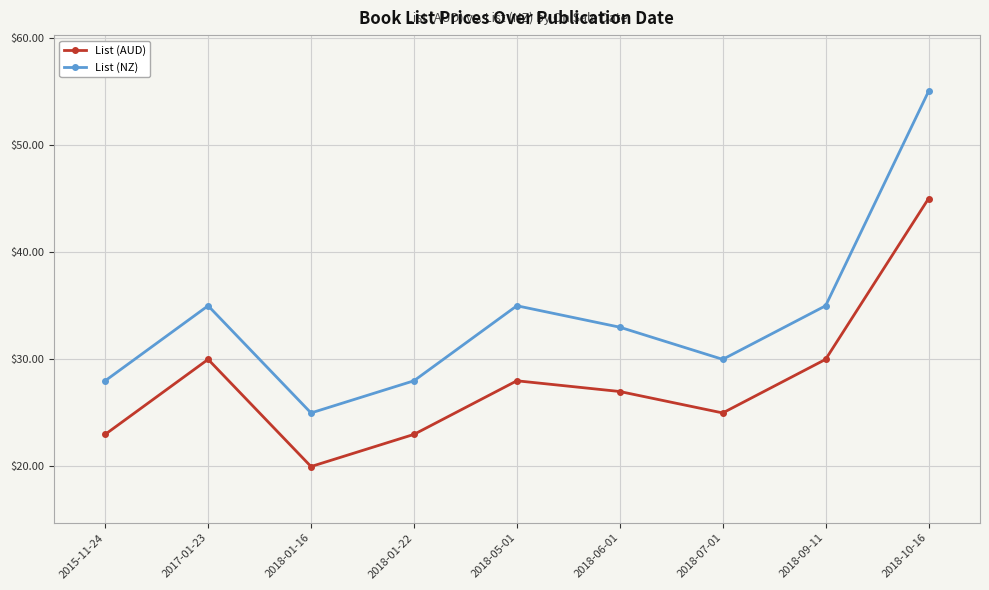

What are all the series names shown in the legend?

List (AUD), List (NZ)